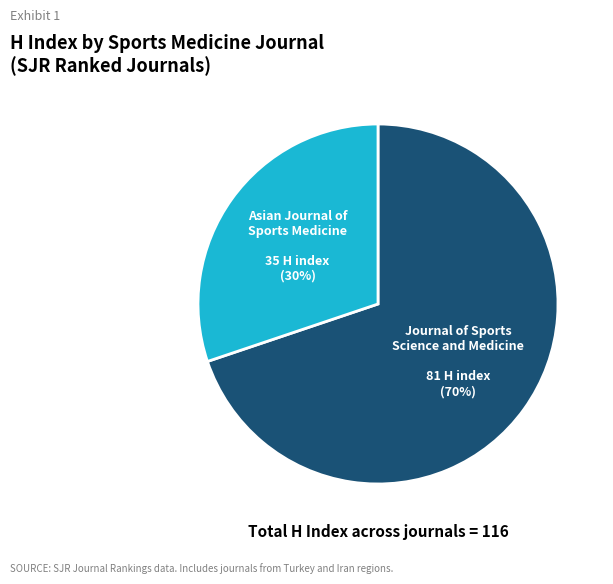

To the nearest percent, what is the average slice percentage?

50%